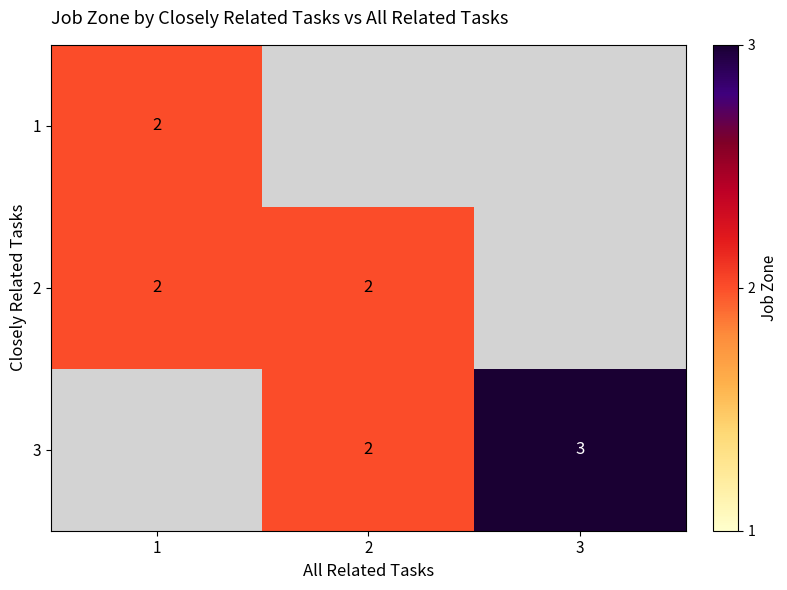

The 2 series shows 2 at 2. True or false?

True